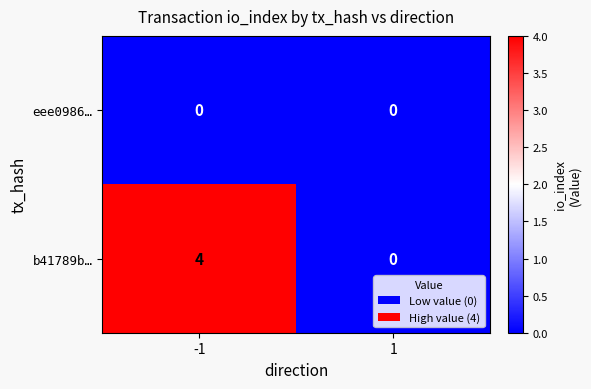

Reading right to left, transcribe all the data shown in this chart.

eee0986…: 1=0	-1=0
b41789b…: 1=0	-1=4